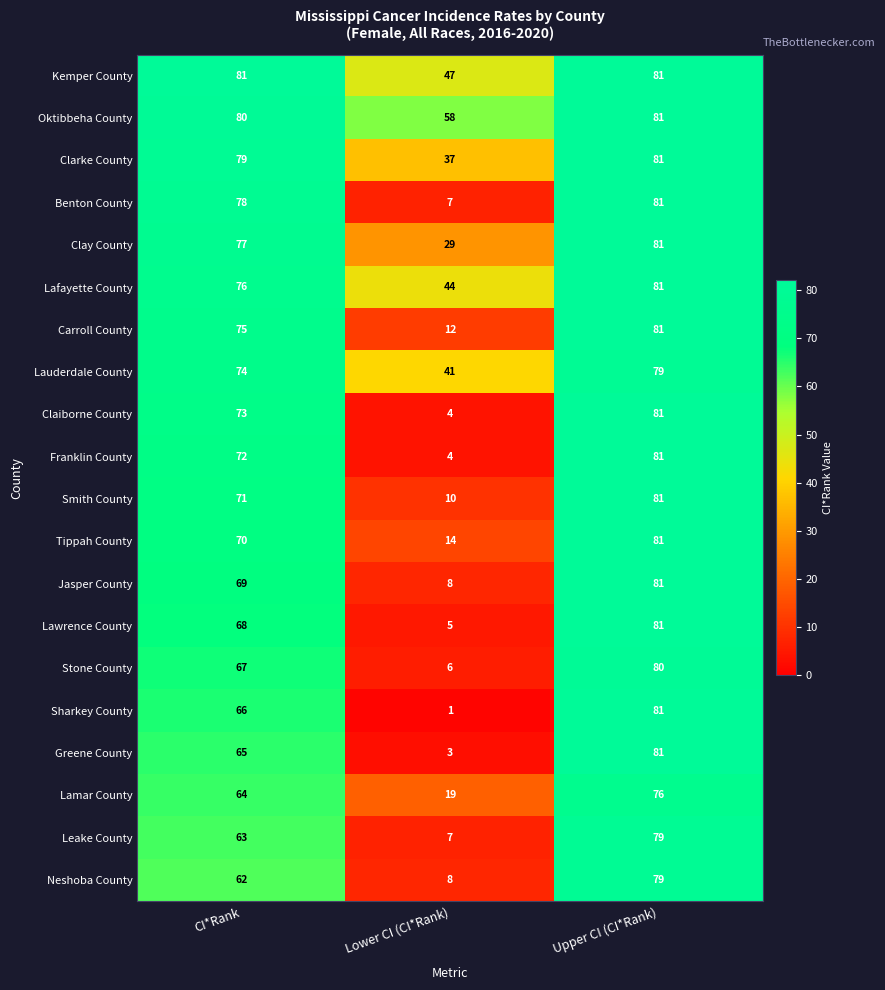

Which series has the largest range (max minus min)?

Sharkey County